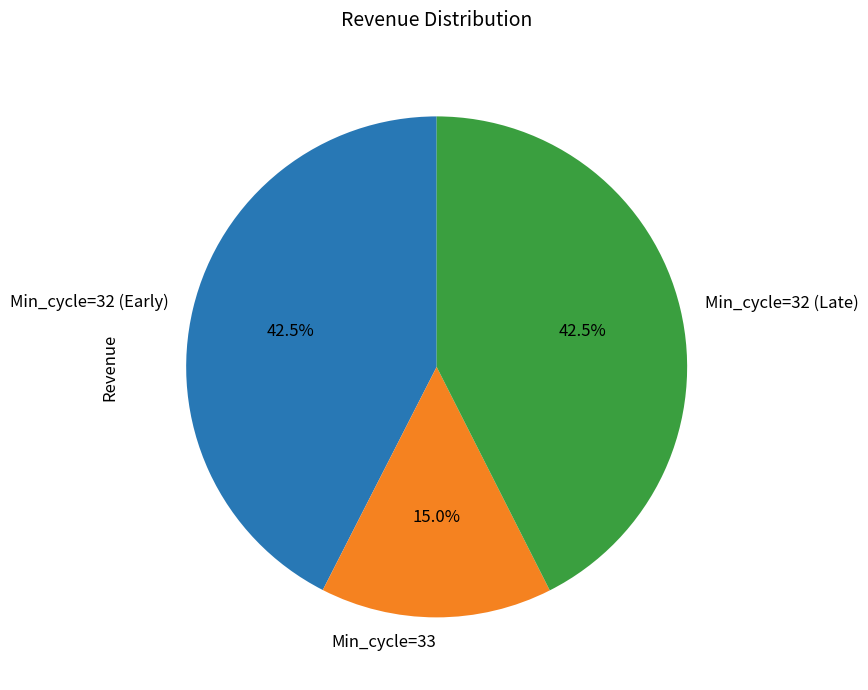

Does any single category account for the majority?

No